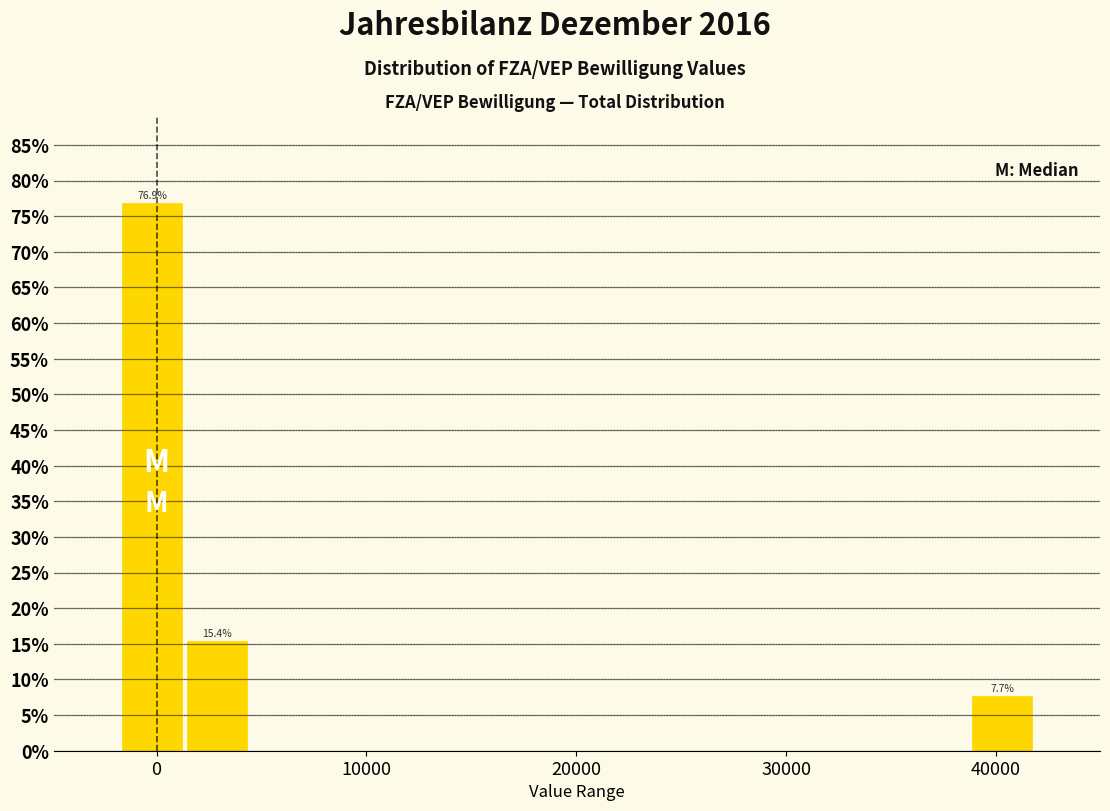

Read against the x-axis, roughly where is the centre of the tallest bar?

0